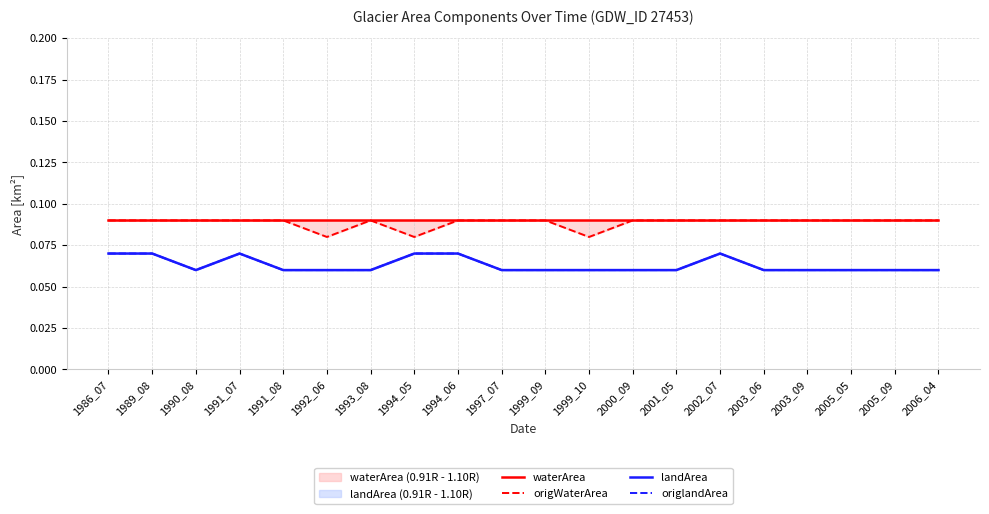

Does the chart have visible grid lines?

Yes